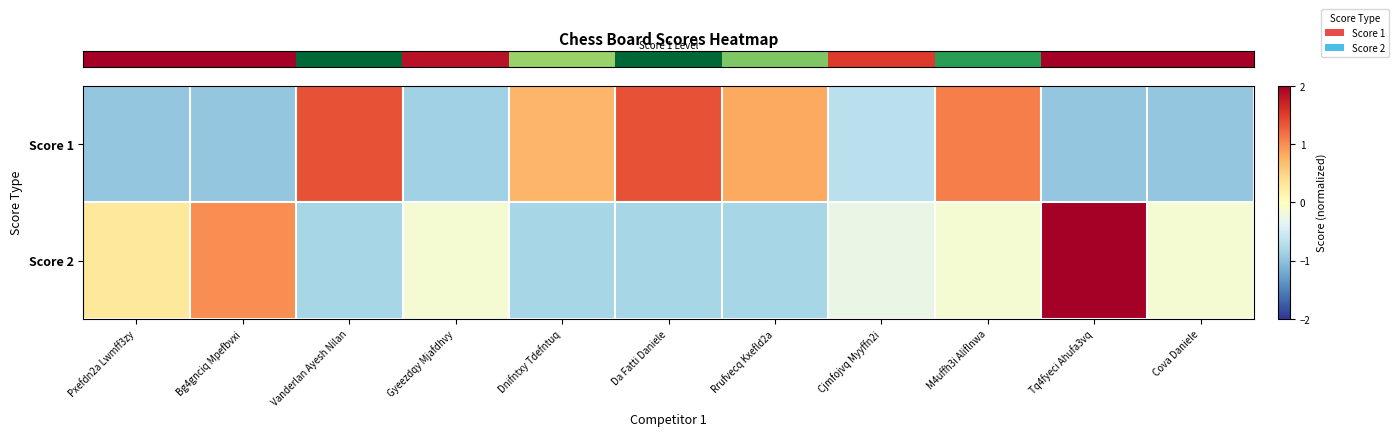

Which label corresponds to the smallest value in the chart?

Pxefdn2a Lwmff3zy